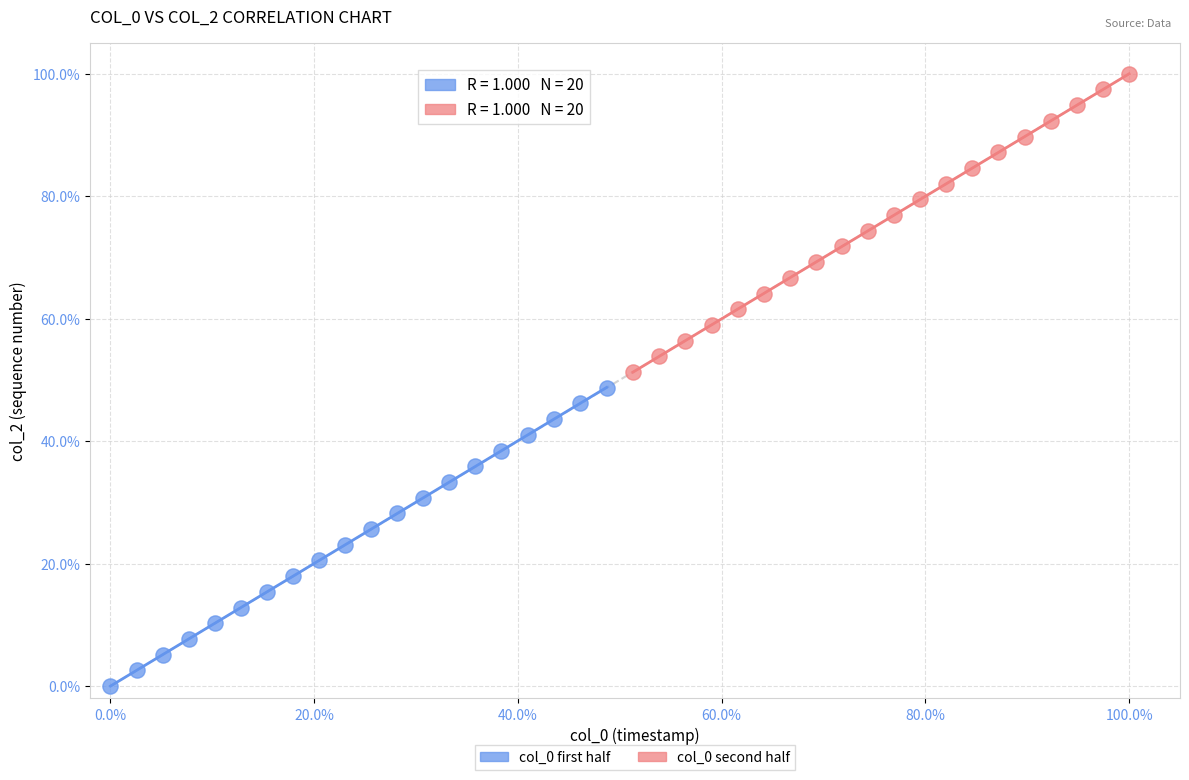

Which series reaches the maximum Y coordinate?

col_0 second half